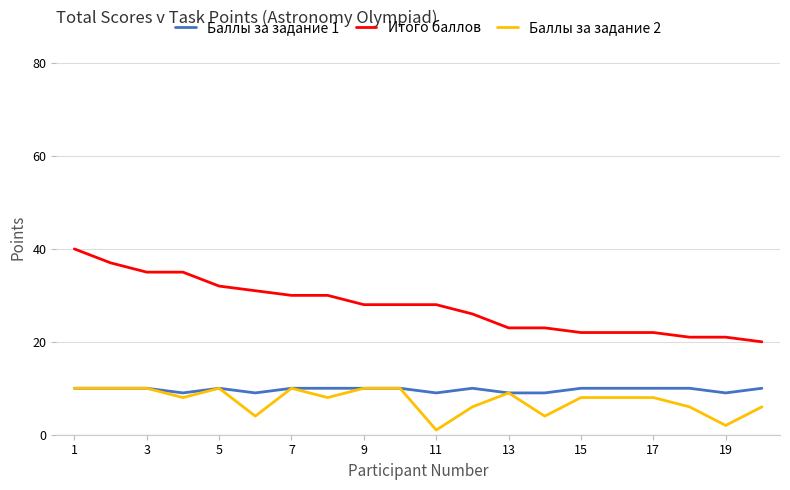

Does the chart have visible grid lines?

Yes